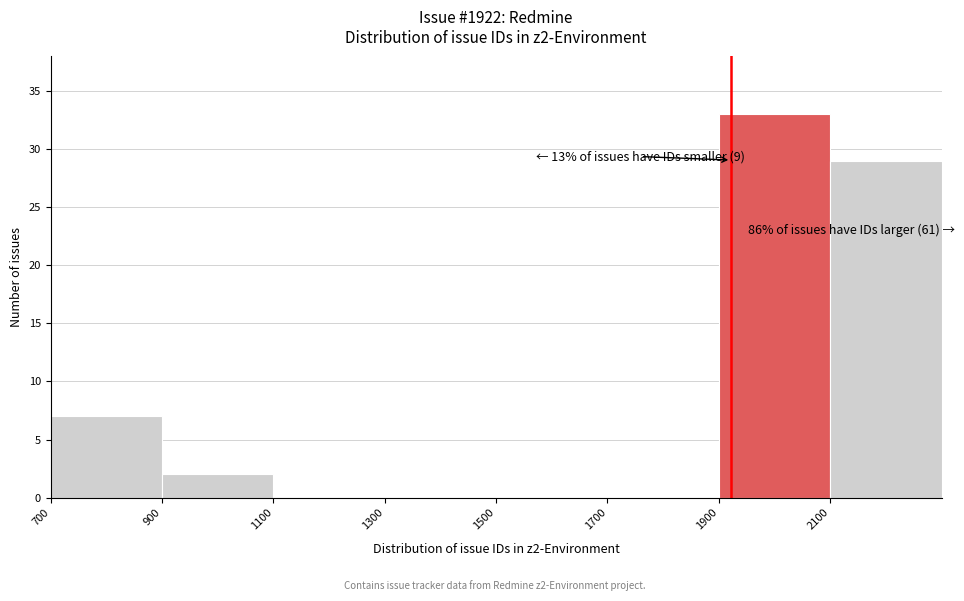

Over which range of the x-axis is the bar tallest?

1900 to 2100